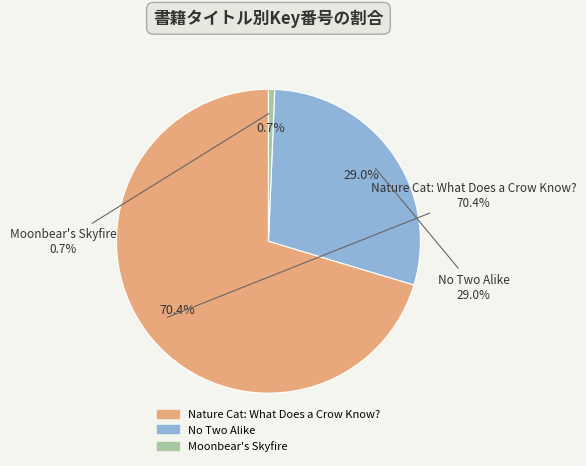

To the nearest percent, what portion does Nature Cat: What Does a Crow Know? represent?

70%